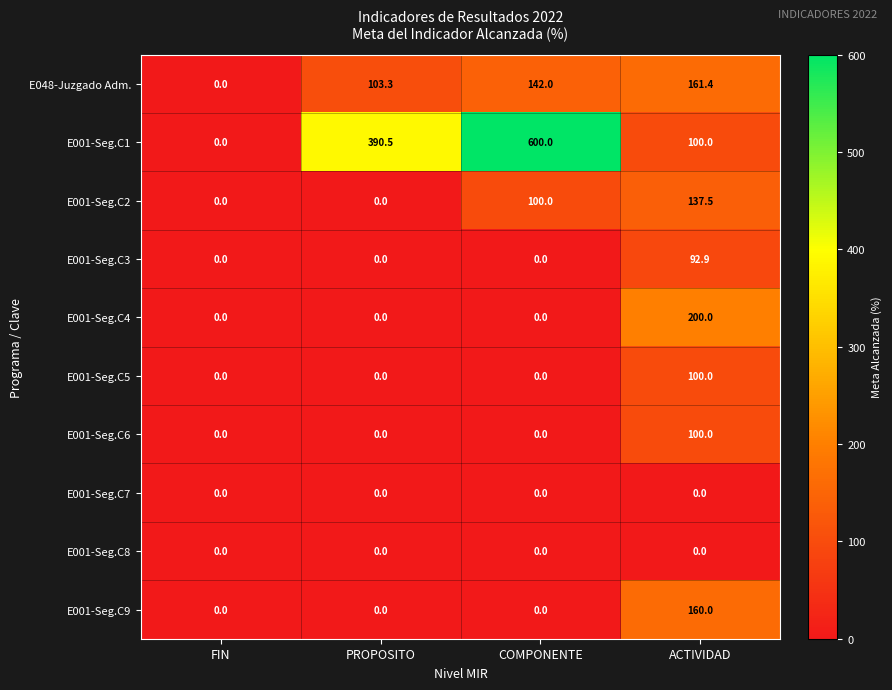

How many data points in E001-Seg.C2 are less than 100?

2